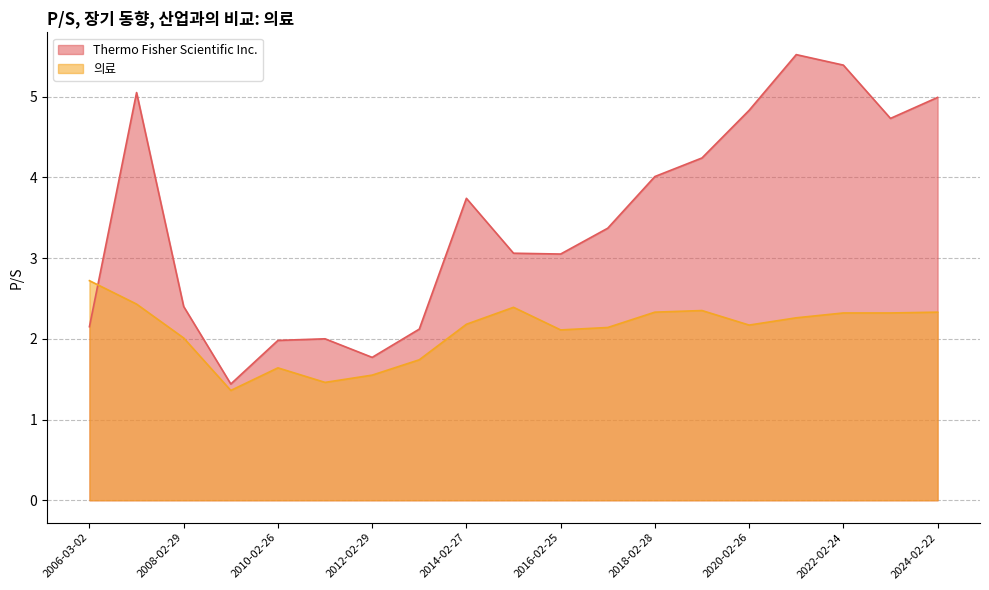

The Thermo Fisher Scientific Inc. series shows 8.7 at 2021-02-25. True or false?

False